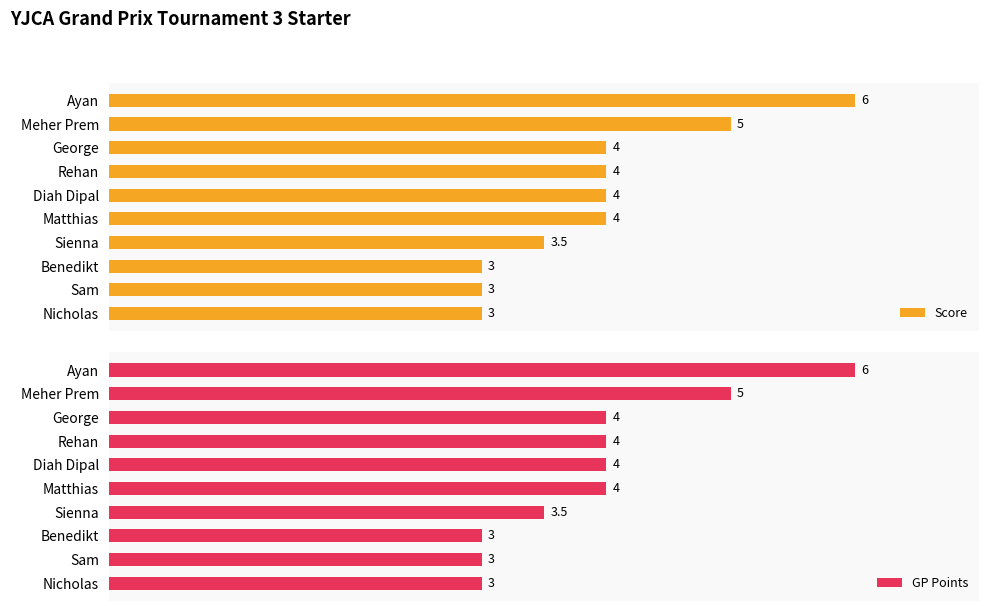

Is it true that Score equals 2.4 at George?

False